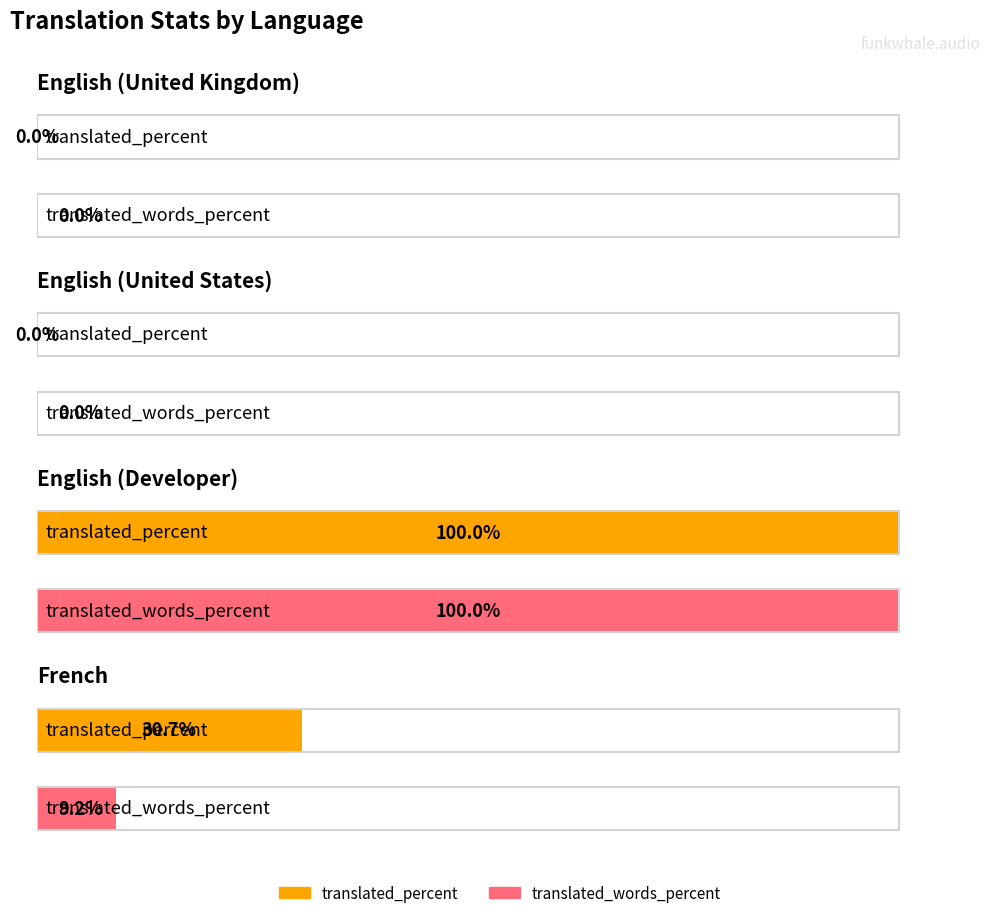

What is the label of the 3rd bar from the right?

English (United States)